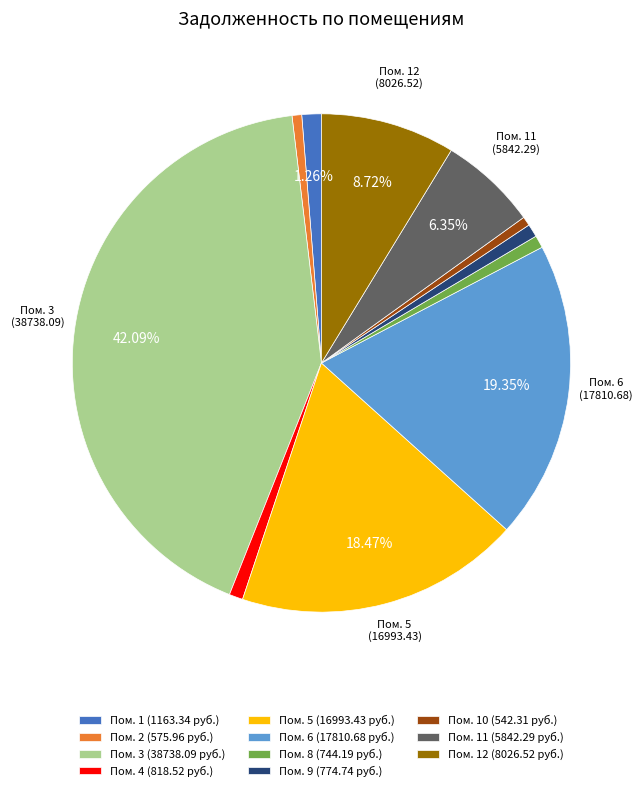

Is there any slice that represents more than half of the pie?

No